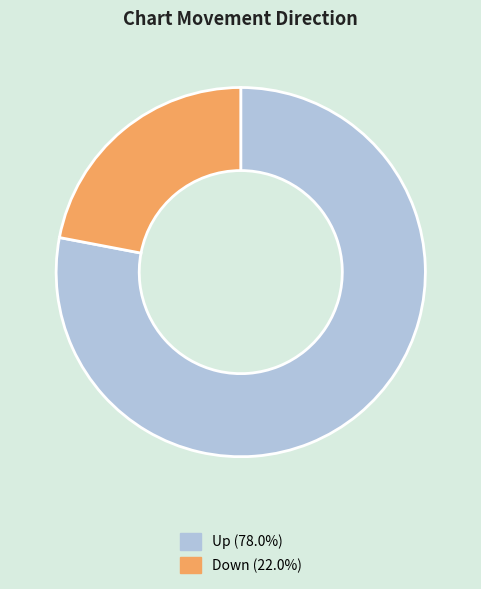

How many segments does this pie chart have?

2